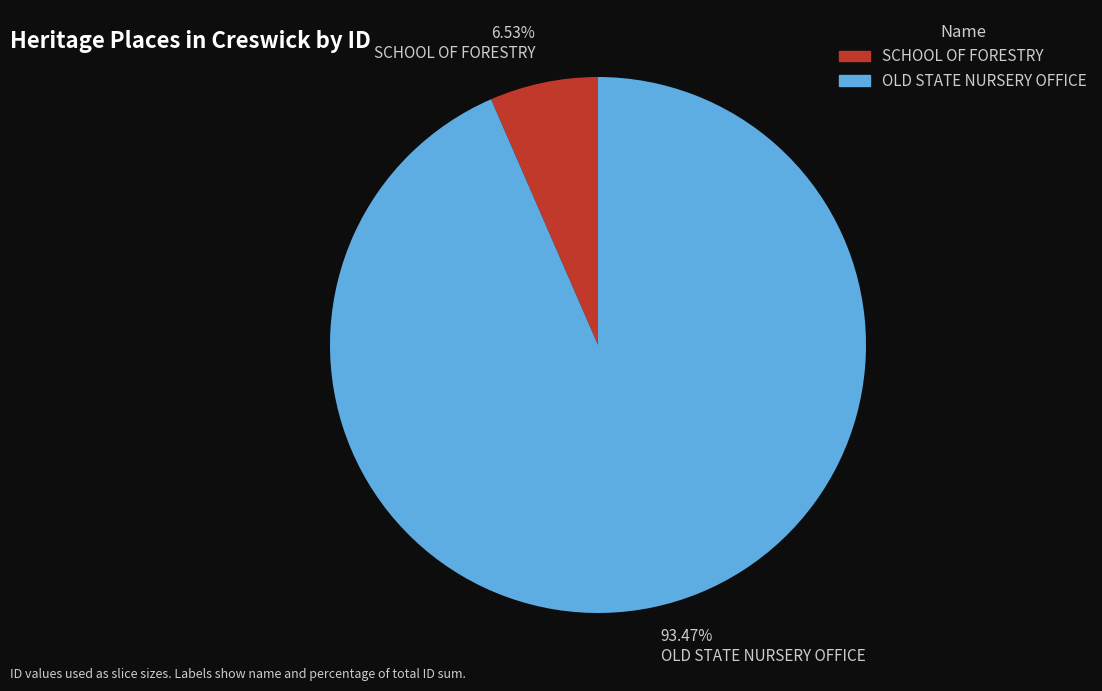

Is the sum of SCHOOL OF FORESTRY and OLD STATE NURSERY OFFICE greater than half?

Yes